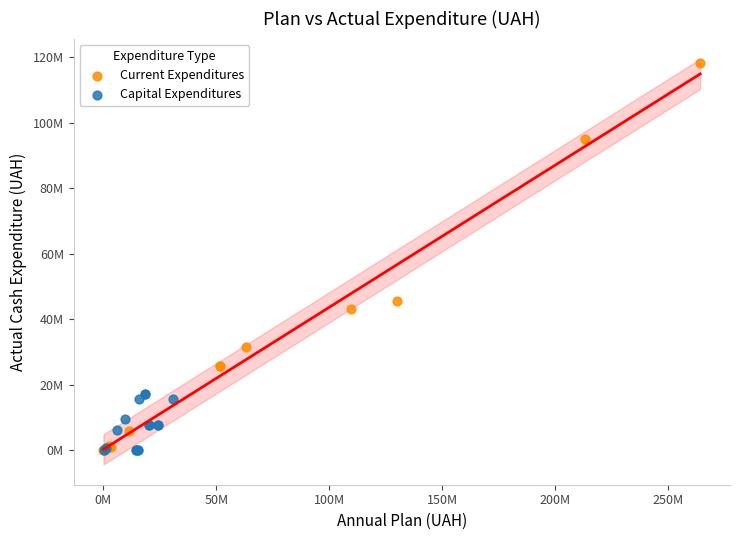

Which series has the largest Y range (max minus min)?

Current Expenditures